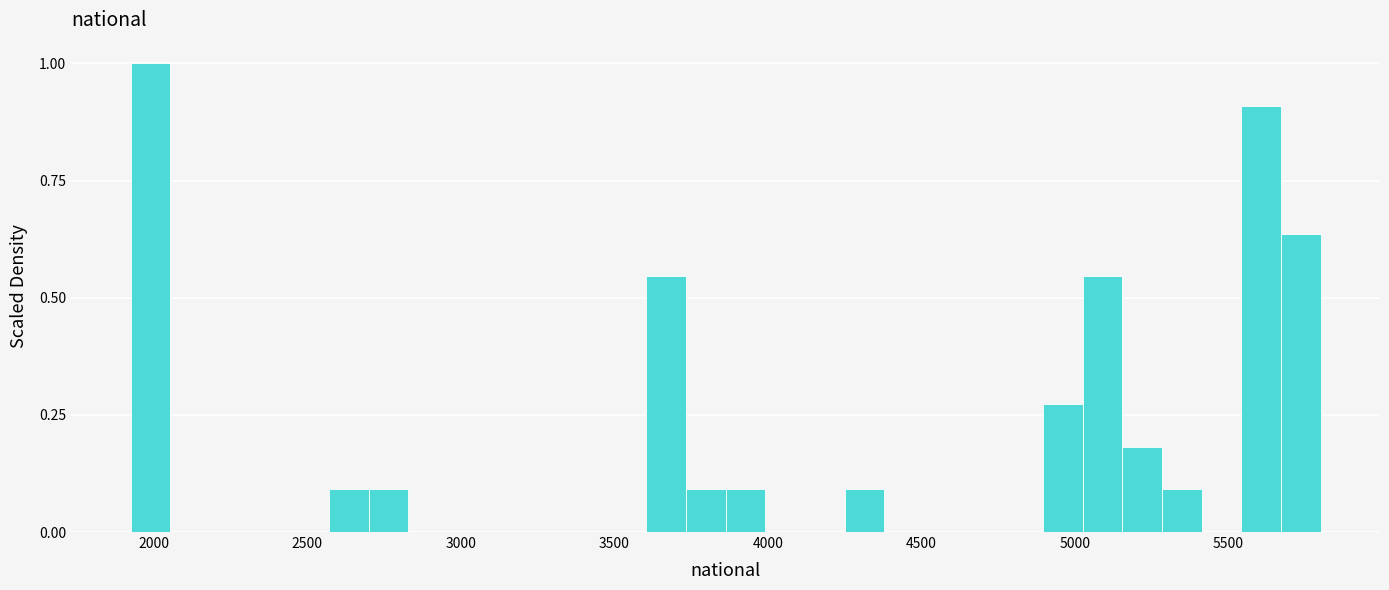

Around what value on the x-axis is the tallest bar? Give the approximate position of its centre, as read against the axis.

2000